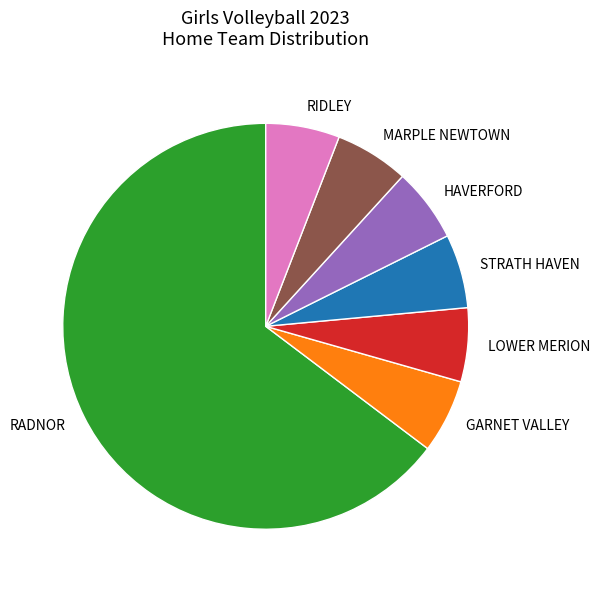

Between STRATH HAVEN and RADNOR, which is larger?

RADNOR